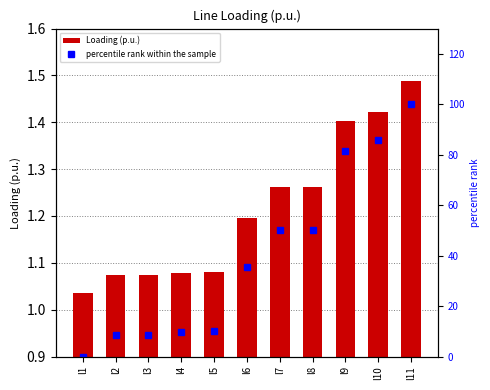

What is the difference between the maximum and minimum values in the percentile rank within the sample series?

100.0